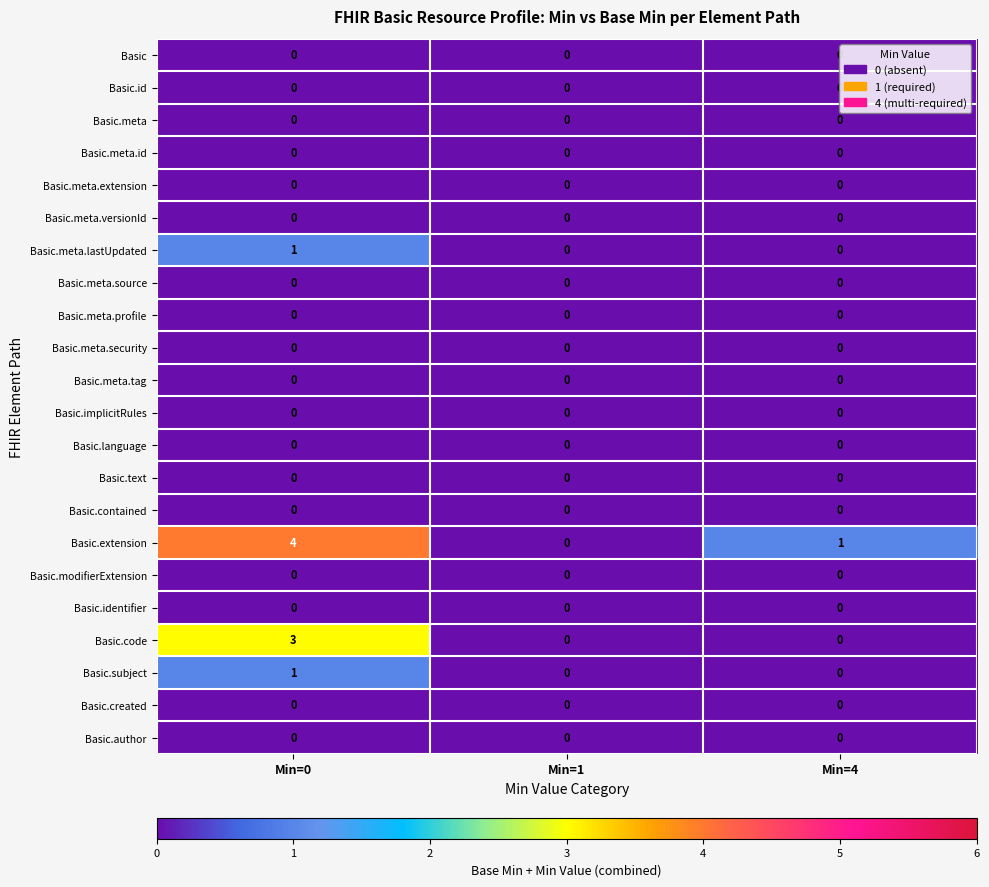

What is the greatest value displayed?

4